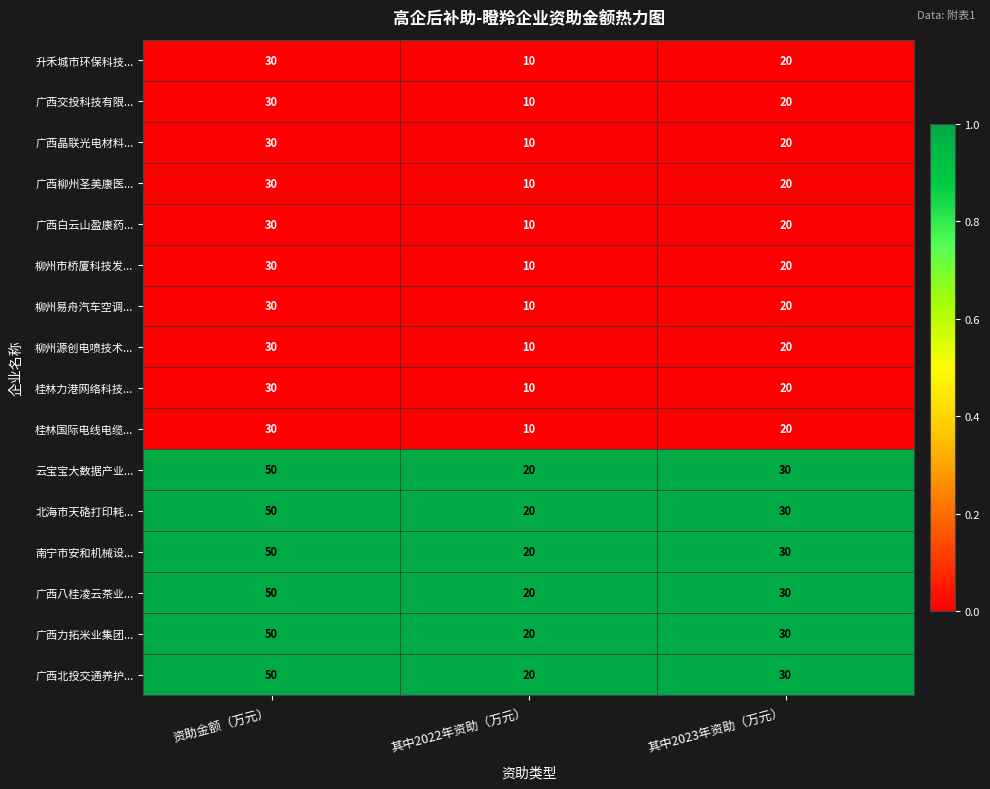

At which category is the sum across all series the highest?

资助金额（万元）